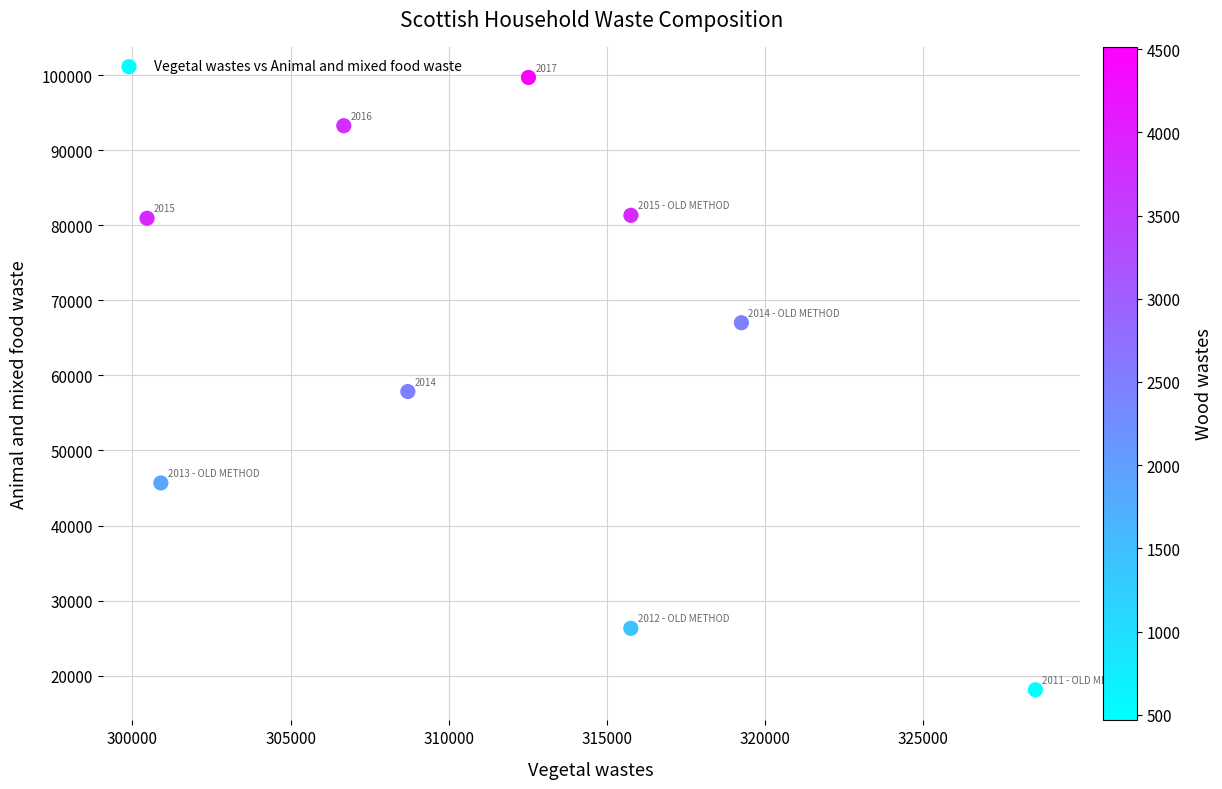

What is the average Y value?

63363.0